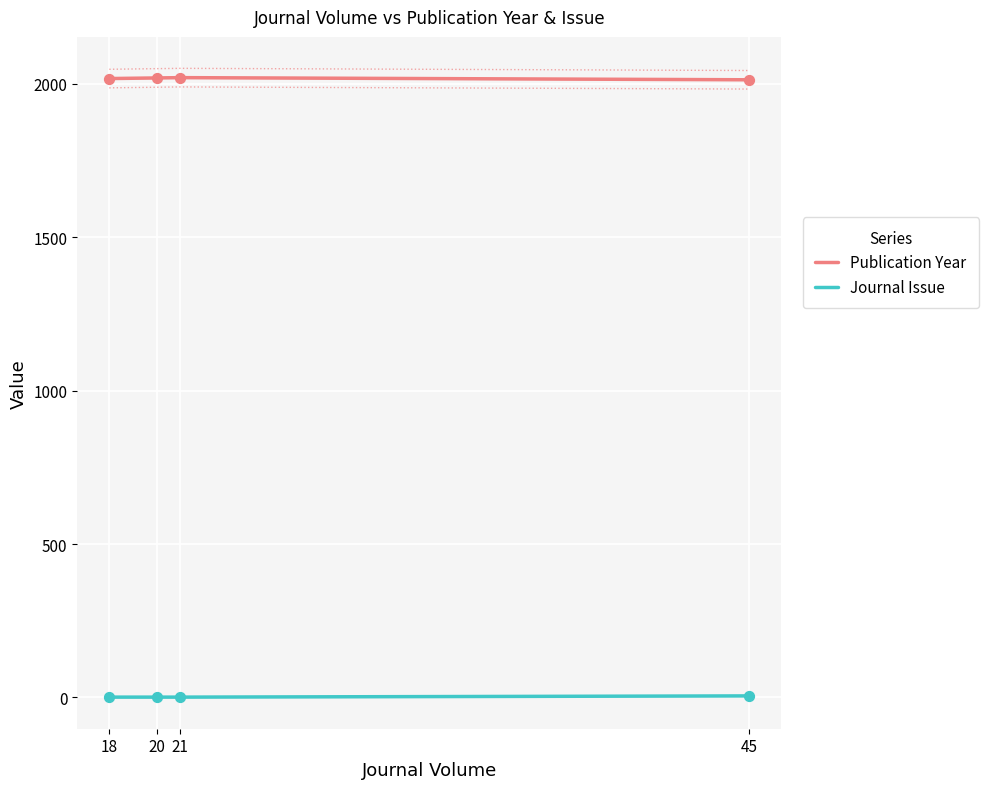

Is the value of Journal Issue at 21 greater than the value of Publication Year at 45?

No